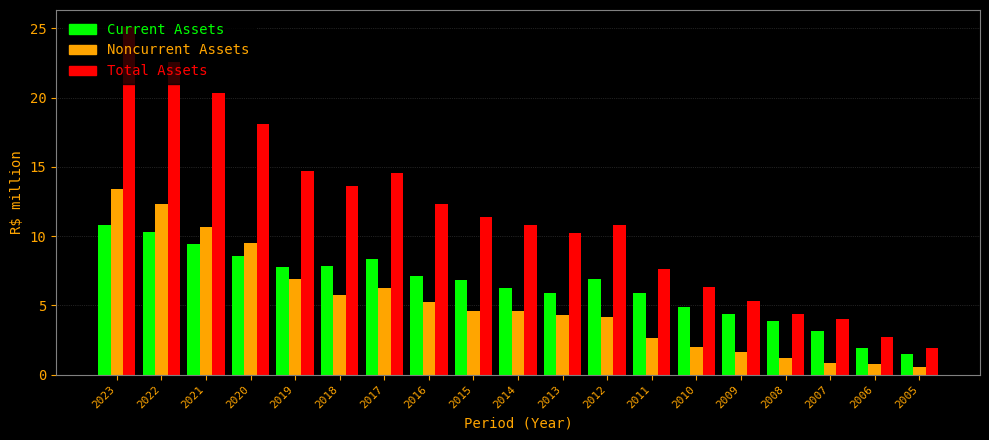

Rank the series by their average value, from lowest to highest.

Noncurrent Assets, Current Assets, Total Assets